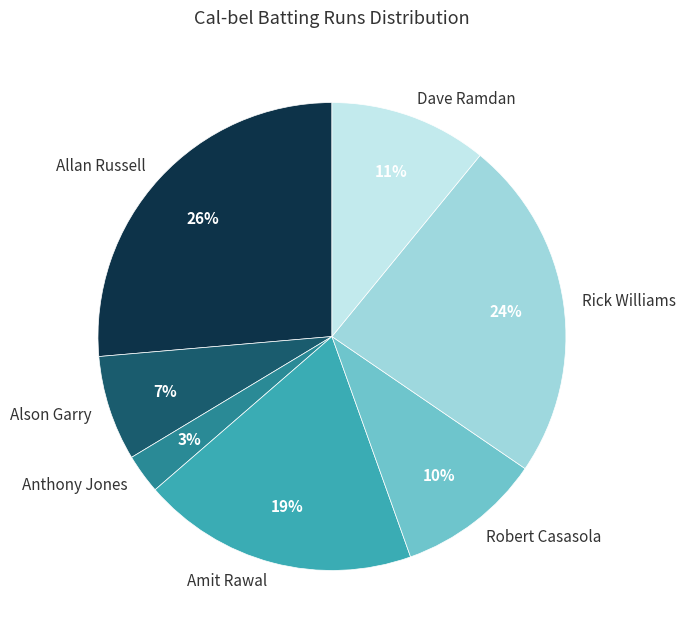

Which category has the smallest portion of the pie?

Anthony Jones